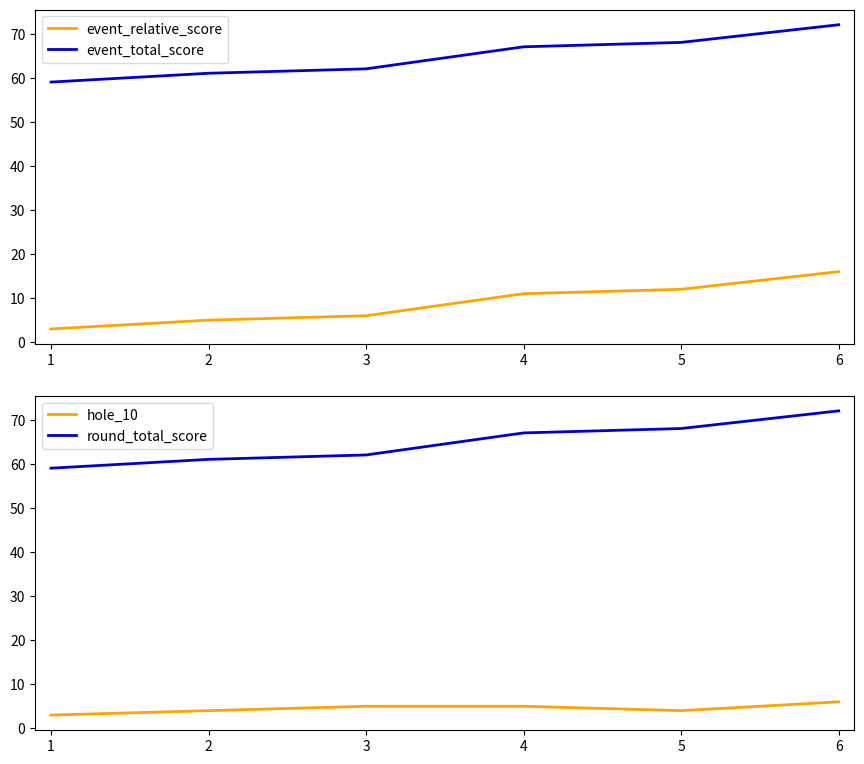

True or false: event_relative_score and event_total_score intersect in this chart.

False